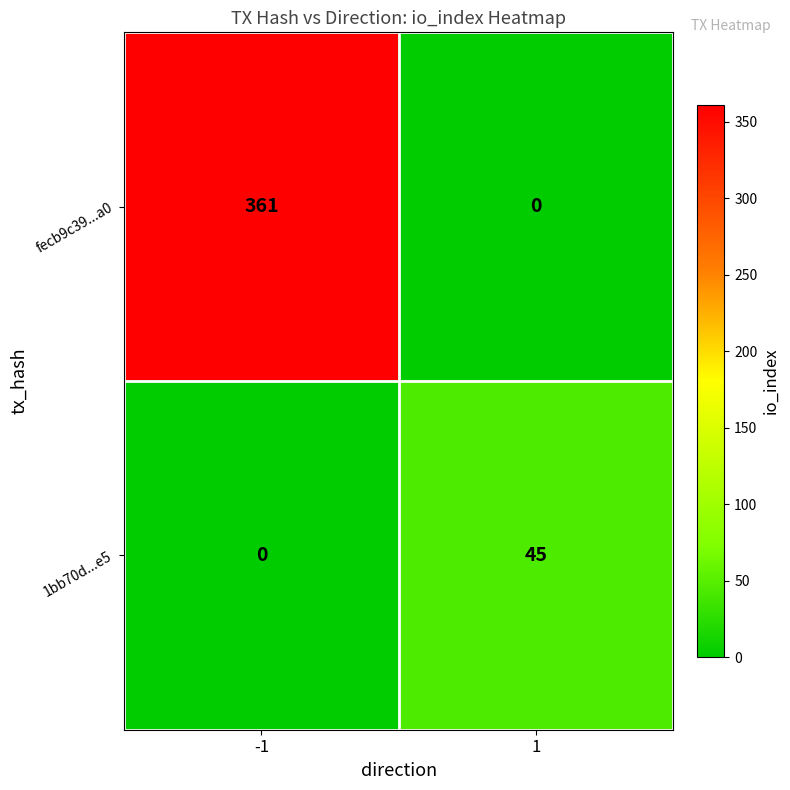

Which series has the widest spread of values?

fecb9c39...a0